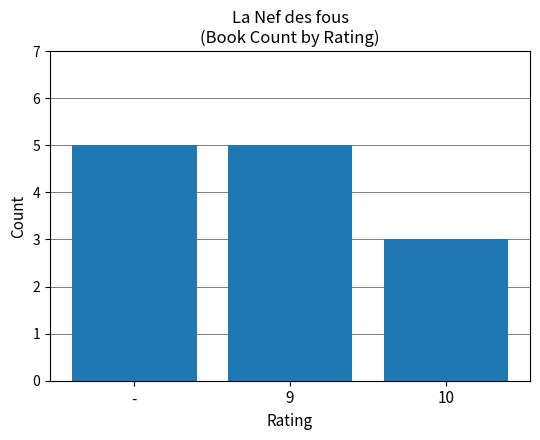

Which label corresponds to the smallest value in the chart?

10